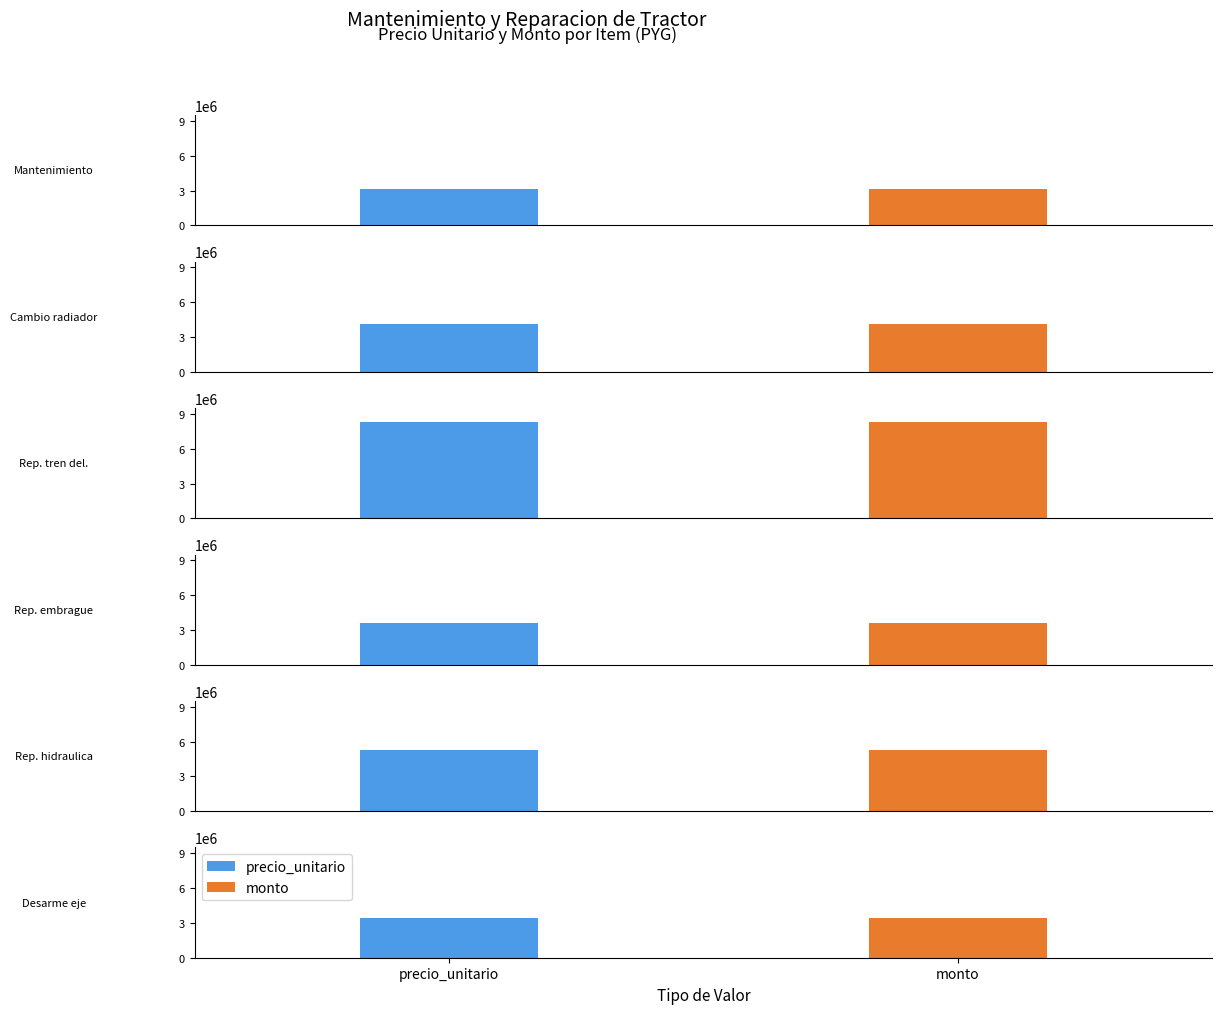

What is the difference between the values at Desarme de eje y cambio de bujes and Reparacion de embrague?

150000